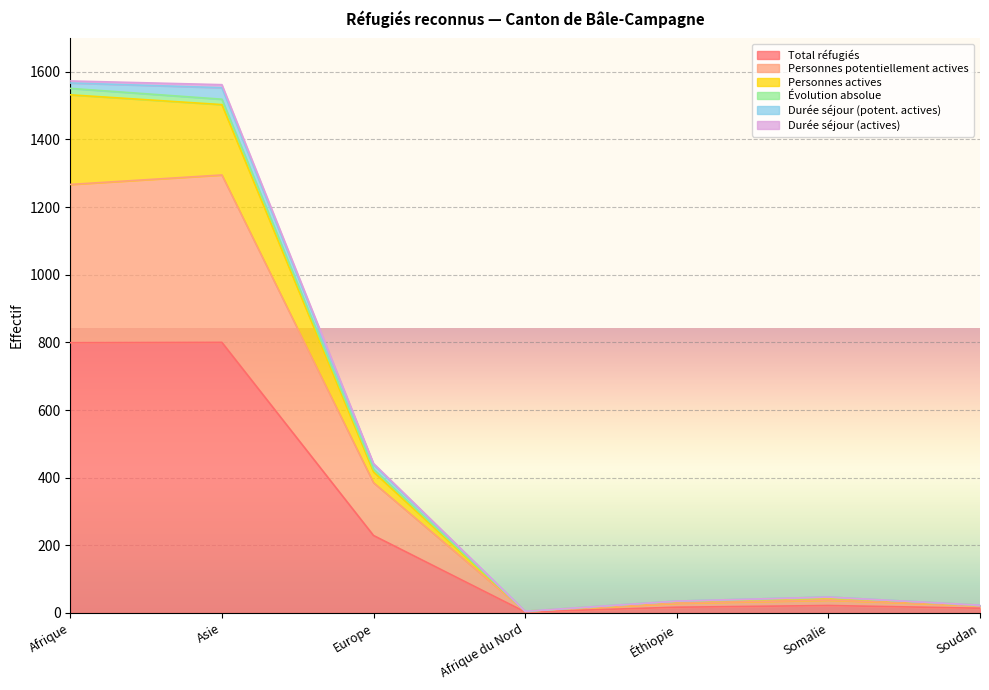

Where is Évolution absolue nearest to the value 778?

Europe